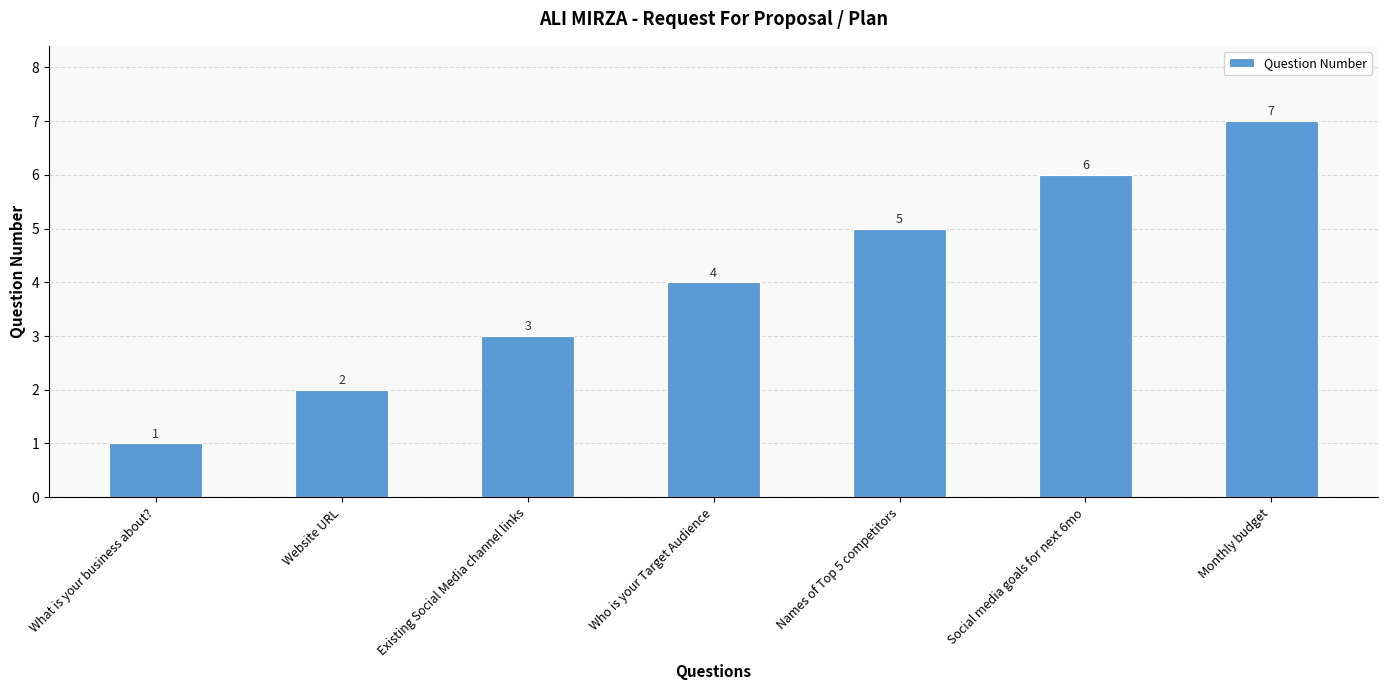

What is the sum of the values at Website URL and Existing Social Media channel links?

5